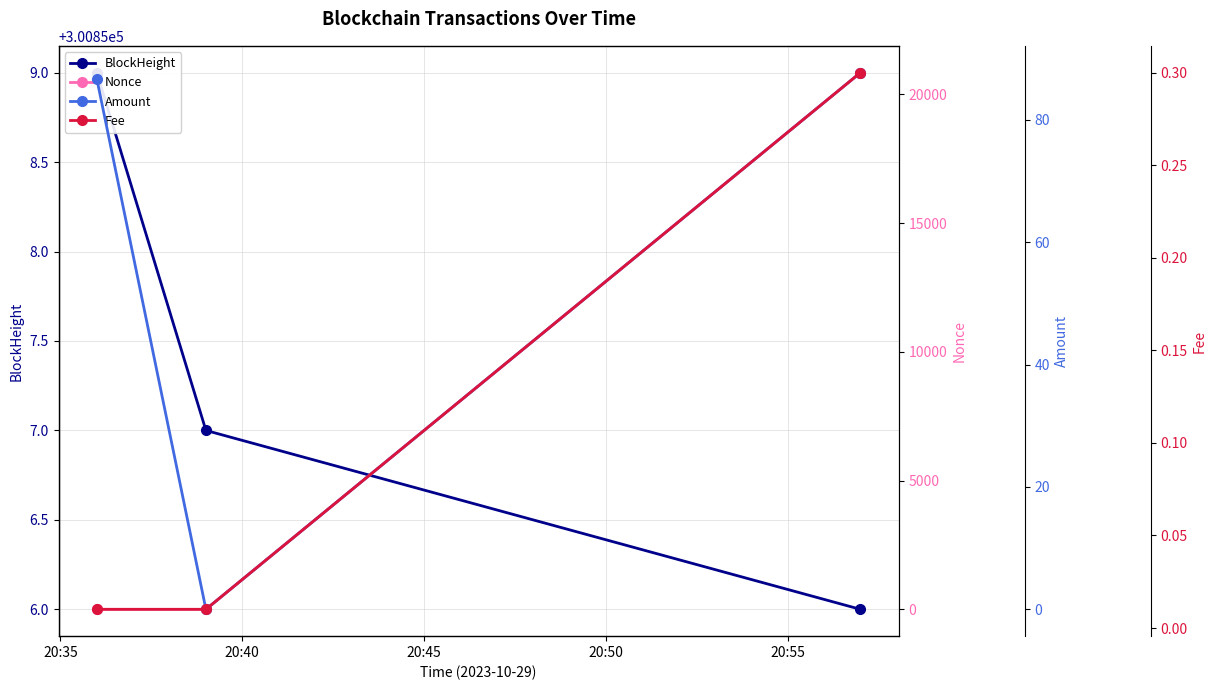

How many data points in Amount are above 86?

2